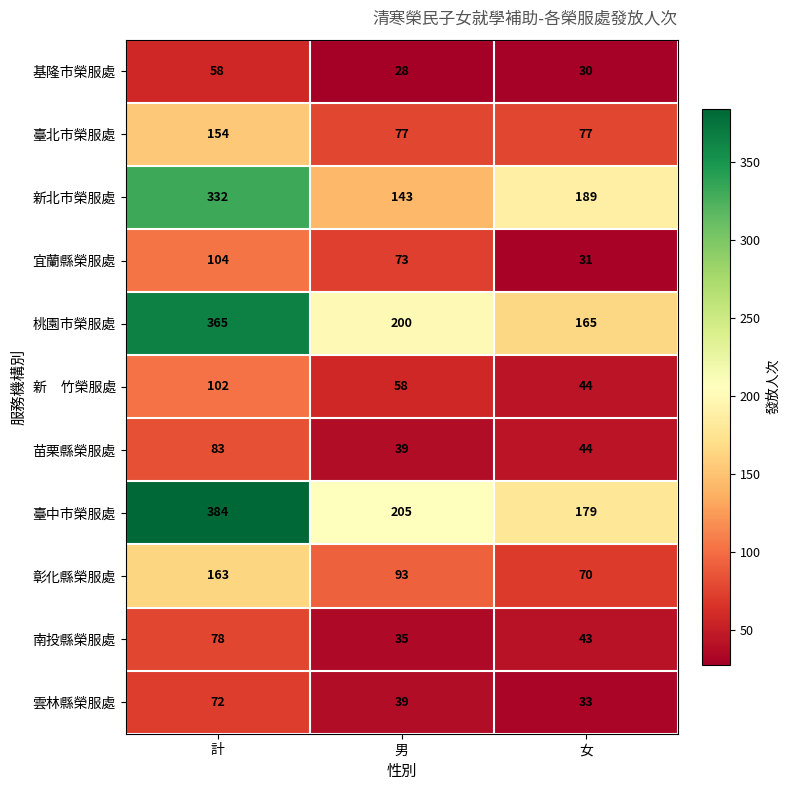

What is the difference between the highest and lowest values at 男?

177